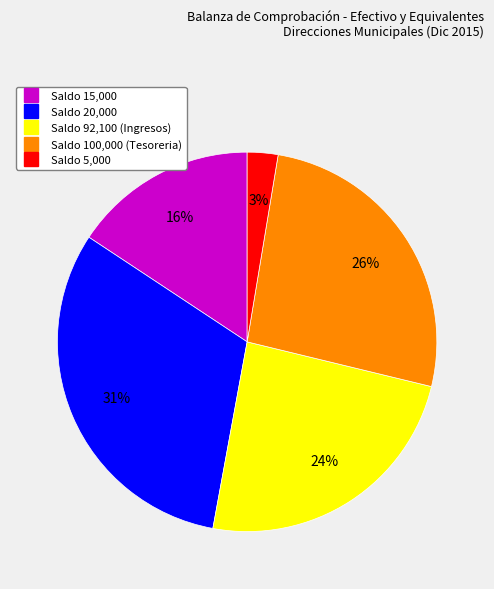

Does any single category account for the majority?

No